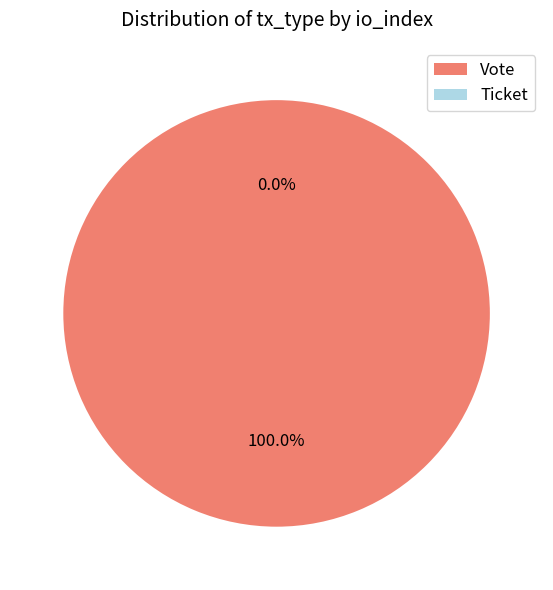

The Ticket slice represents 1% of the pie. True or false?

False